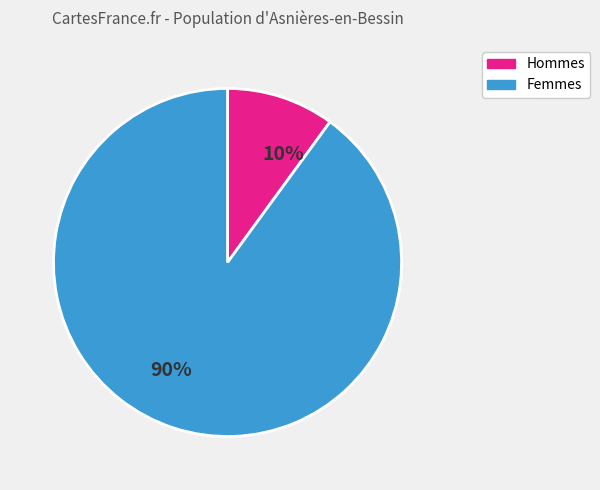

Does any single category account for the majority?

Yes